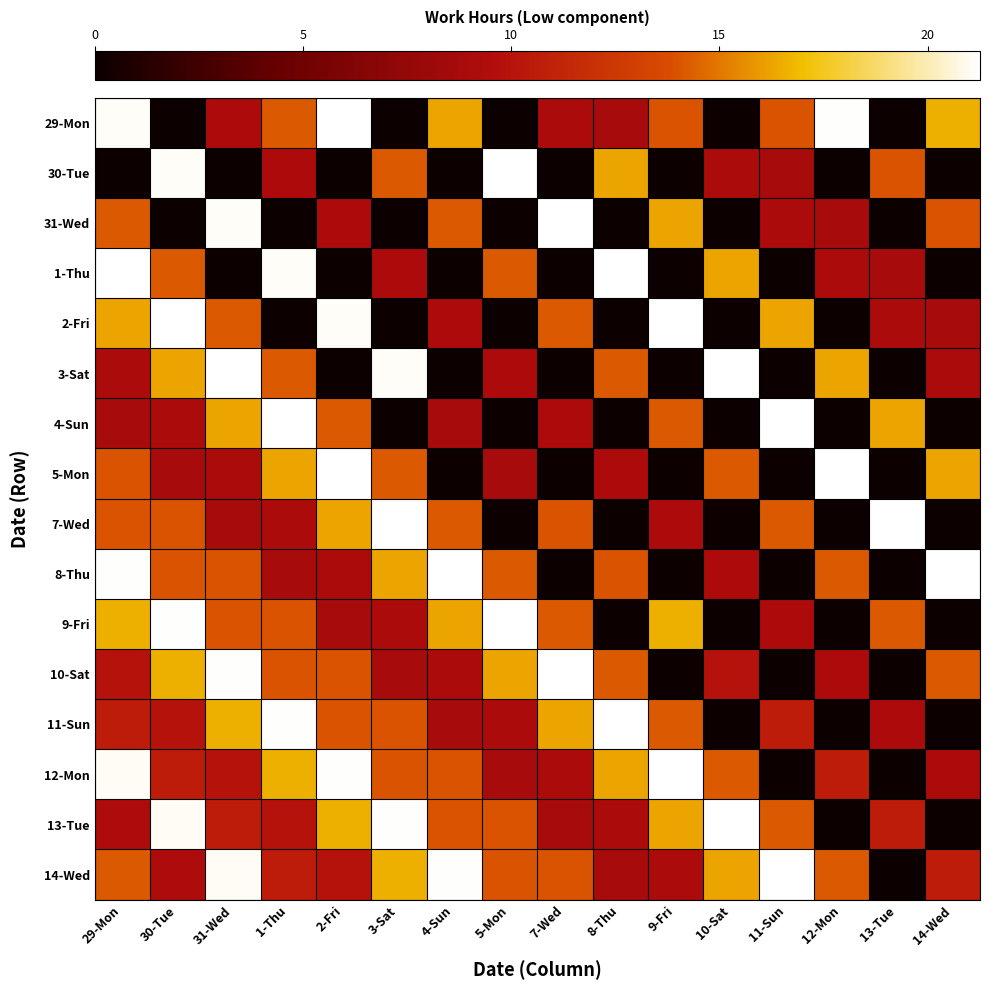

Which series has the largest range (max minus min)?

29-Mon